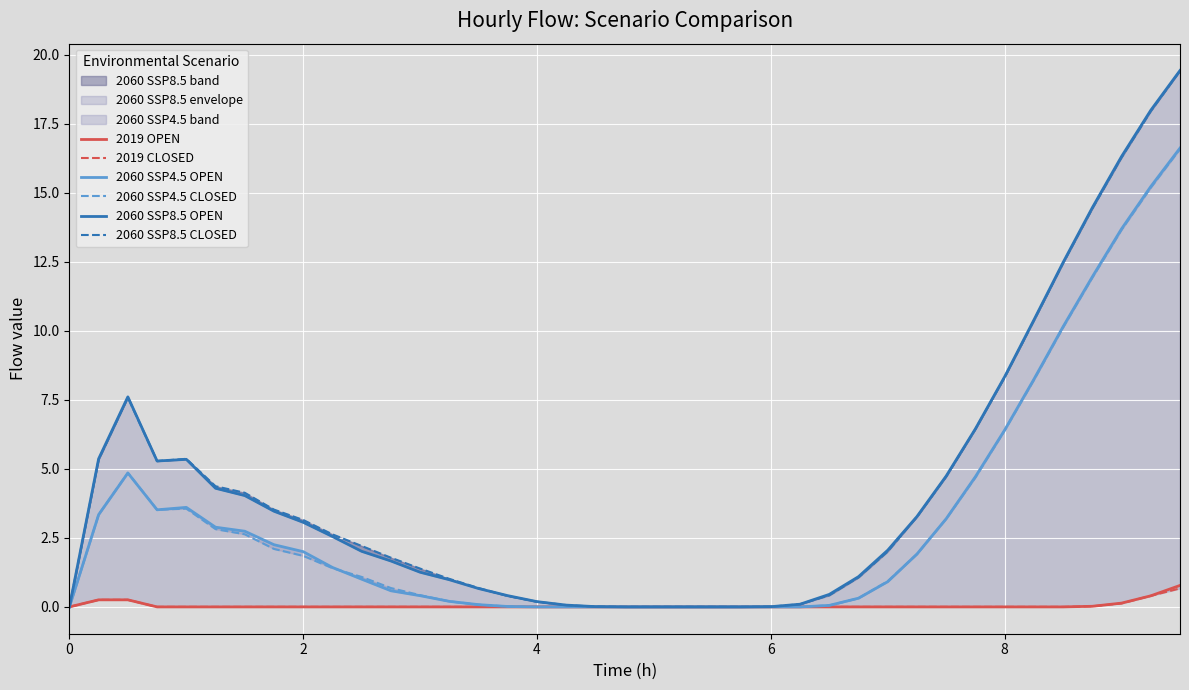

Reading right to left, what are all the values shown in this chart?

2019 OPEN: 0.8	0.4	0.1	0.0	0.0	0.0	0.0	0.0	0.0	0.0	0.0	0.0	0.0	0.0	0.0	0.0	0.0	0.0	0.0	0.0	0.0	0.0	0.0	0.0	0.0	0.0	0.0	0.0	0.0	0.0	0.0	0.0	0.0	0.0	0.0	0.0	0.3	0.3	0.0
2019 CLOSED: 0.7	0.4	0.1	0.0	0.0	0.0	0.0	0.0	0.0	0.0	0.0	0.0	0.0	0.0	0.0	0.0	0.0	0.0	0.0	0.0	0.0	0.0	0.0	0.0	0.0	0.0	0.0	0.0	0.0	0.0	0.0	0.0	0.0	0.0	0.0	0.0	0.3	0.3	0.0
2060 SSP4.5 OPEN: 16.6	15.2	13.7	12.0	10.1	8.2	6.4	4.7	3.2	1.9	0.9	0.3	0.1	0.0	0.0	0.0	0.0	0.0	0.0	0.0	0.0	0.0	0.0	0.0	0.1	0.2	0.4	0.6	1.0	1.4	2.0	2.3	2.7	2.9	3.6	3.5	4.9	3.3	0.0
2060 SSP4.5 CLOSED: 16.6	15.2	13.7	11.9	10.1	8.2	6.4	4.7	3.2	1.9	0.9	0.3	0.1	0.0	0.0	0.0	0.0	0.0	0.0	0.0	0.0	0.0	0.0	0.0	0.1	0.2	0.4	0.7	1.1	1.4	1.8	2.1	2.6	2.8	3.6	3.5	4.9	3.3	0.0
2060 SSP8.5 OPEN: 19.4	18.0	16.3	14.5	12.5	10.4	8.3	6.5	4.7	3.3	2.1	1.1	0.5	0.1	0.0	0.0	0.0	0.0	0.0	0.0	0.0	0.1	0.2	0.4	0.7	1.0	1.3	1.7	2.0	2.5	3.1	3.5	4.0	4.3	5.3	5.3	7.6	5.4	0.0
2060 SSP8.5 CLOSED: 19.4	18.0	16.3	14.4	12.5	10.4	8.3	6.4	4.7	3.3	2.0	1.1	0.4	0.1	0.0	0.0	0.0	0.0	0.0	0.0	0.0	0.1	0.2	0.4	0.7	1.0	1.4	1.8	2.2	2.6	3.1	3.5	4.1	4.4	5.4	5.3	7.6	5.3	0.0